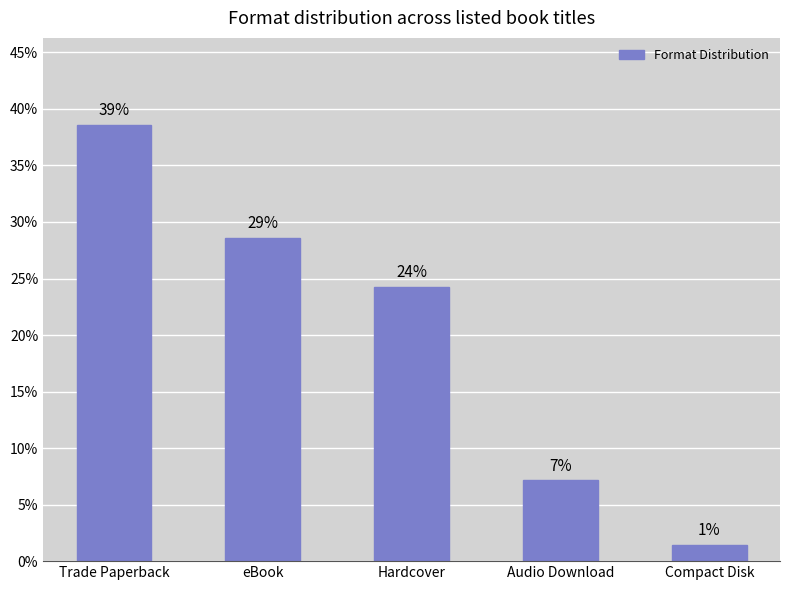

What is the ratio of the value at Hardcover to the value at Audio Download?

3.4